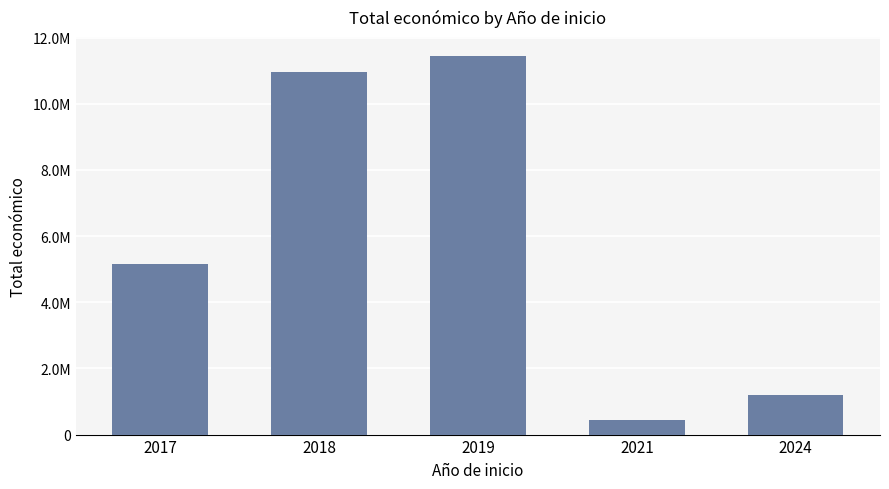

Are the bars horizontal?

No